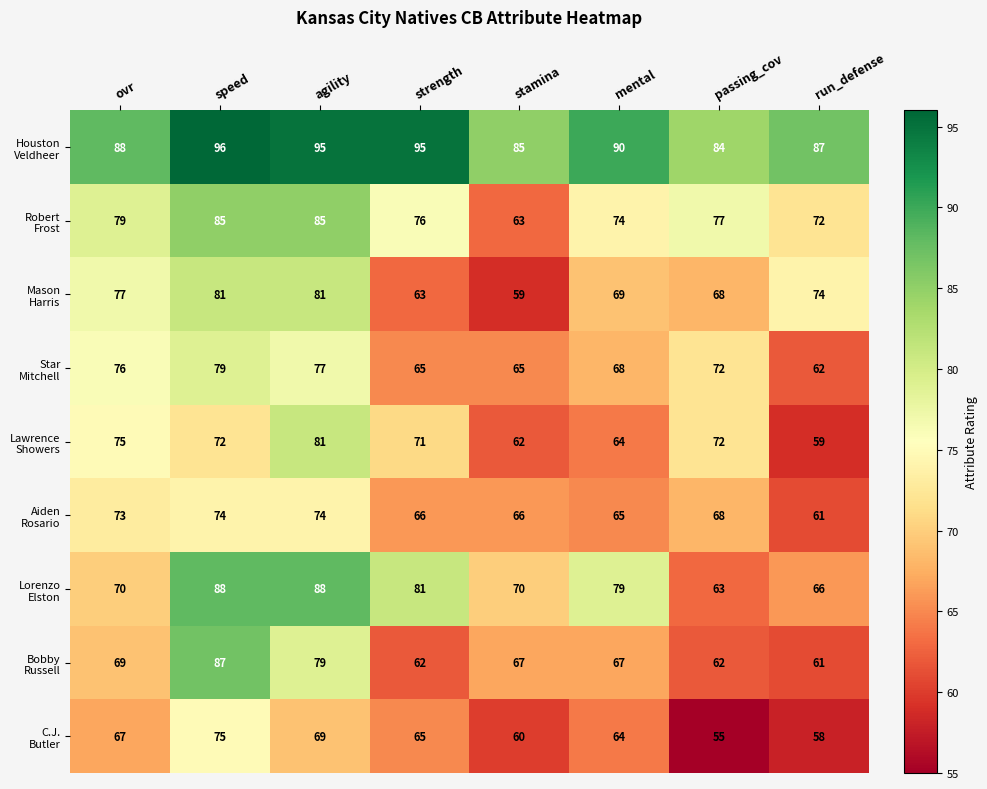

What is the greatest value displayed?

96